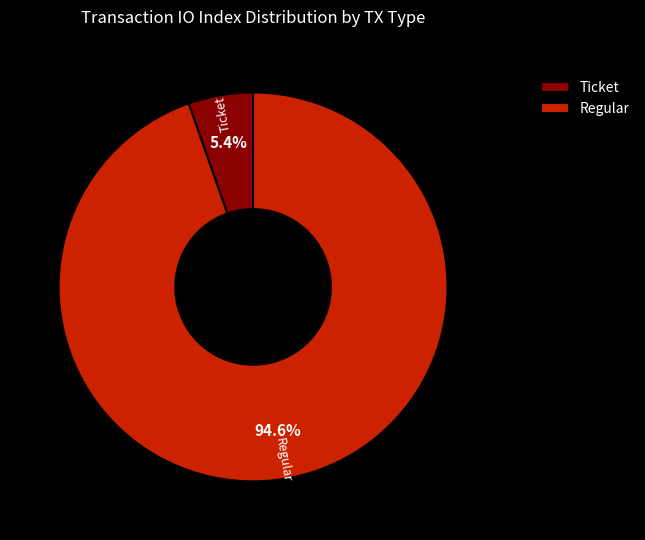

To the nearest percent, what percentage of the pie is Regular?

95%